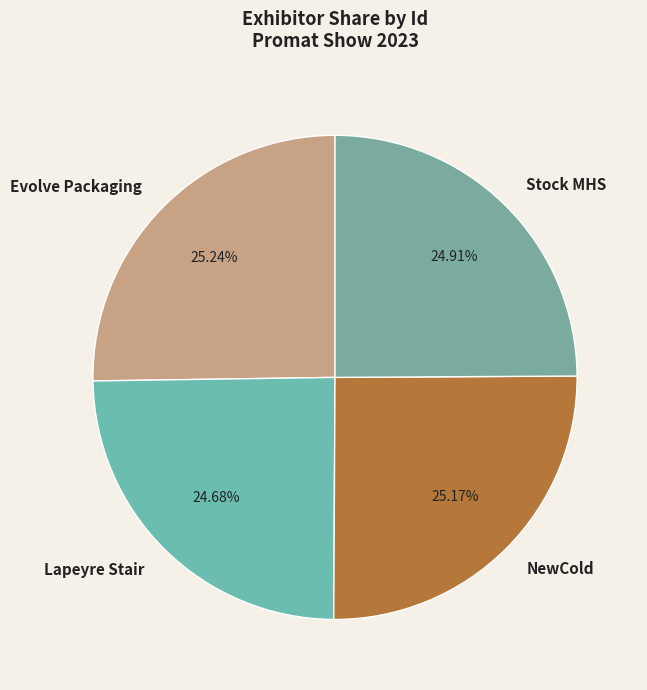

Does any single category account for the majority?

No